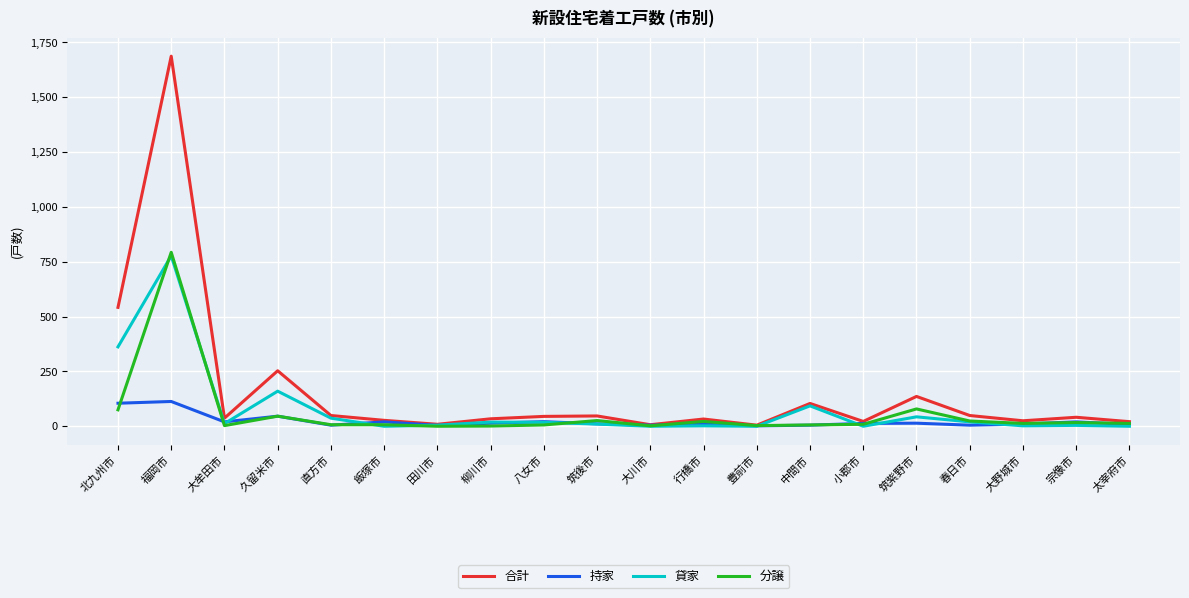

What is the difference between the 貸家 values at 行橋市 and 春日市?

18